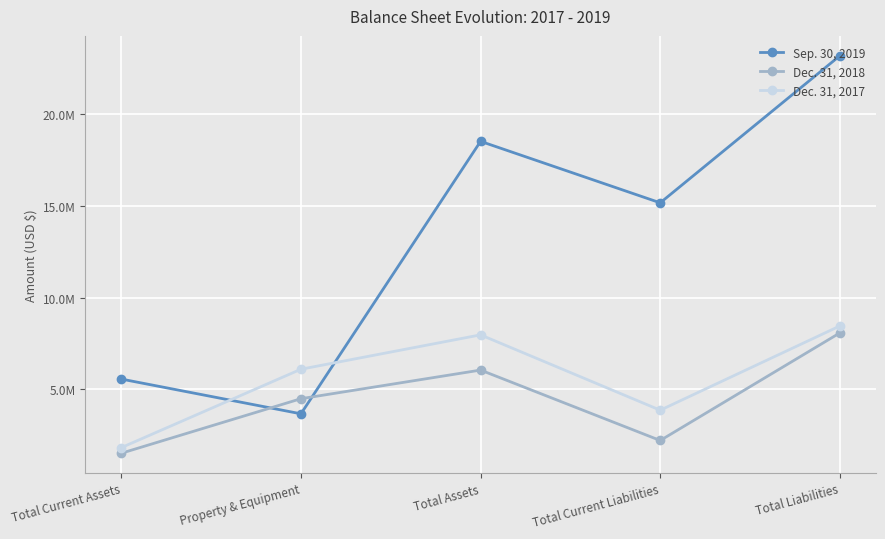

What is the sum of the Dec. 31, 2017 values at Total Assets and Property & Equipment?

14072176